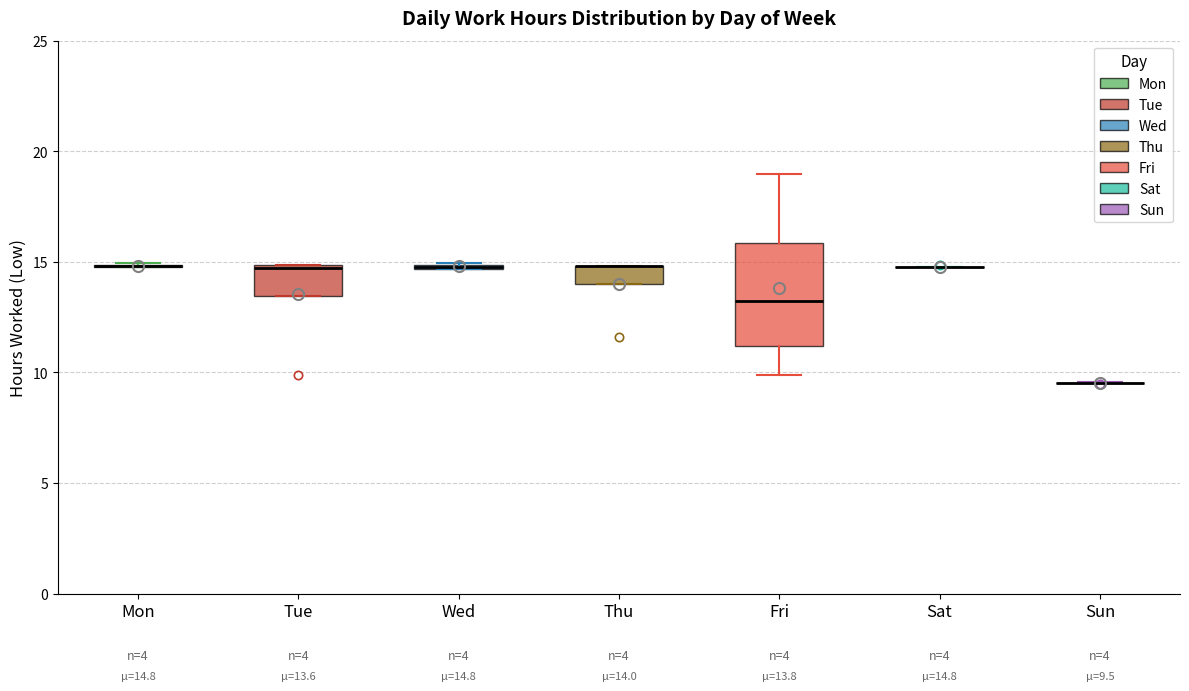

Comparing the boxes themselves (not the whiskers), which one is the tallest?

Fri